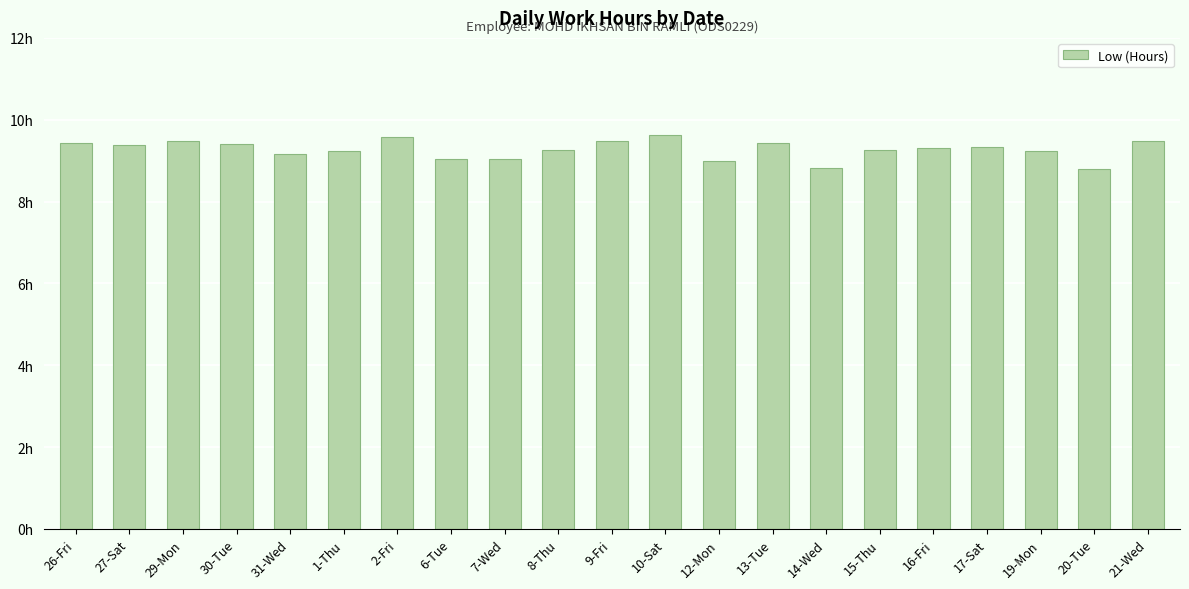

The value at 14-Wed is 8.8. True or false?

True